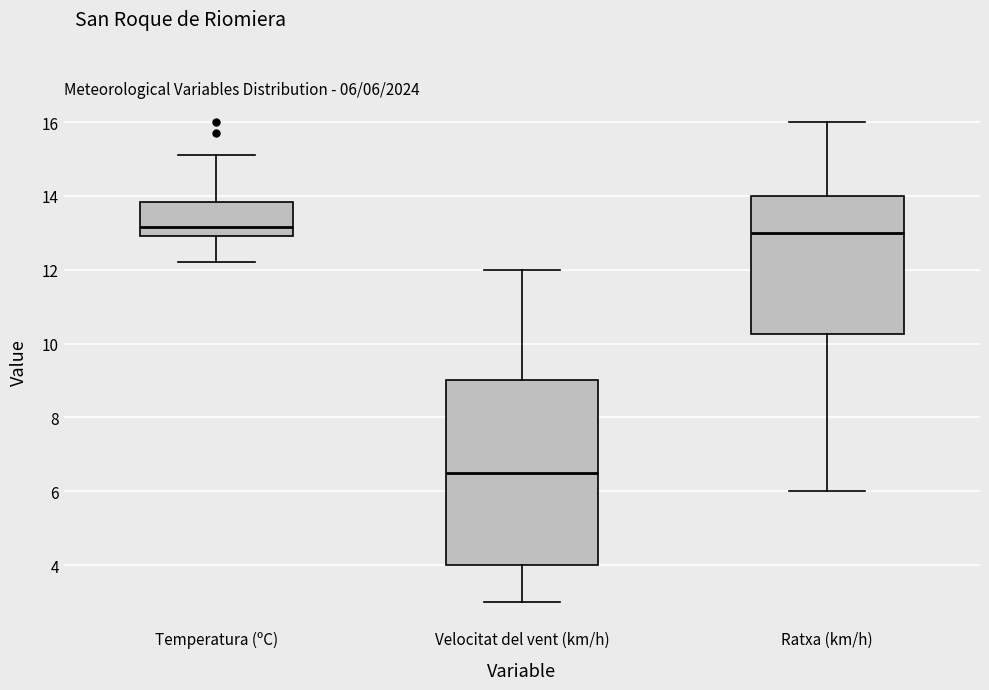

Which box is the tallest, from its lower edge to its upper edge?

Velocitat del vent (km/h)